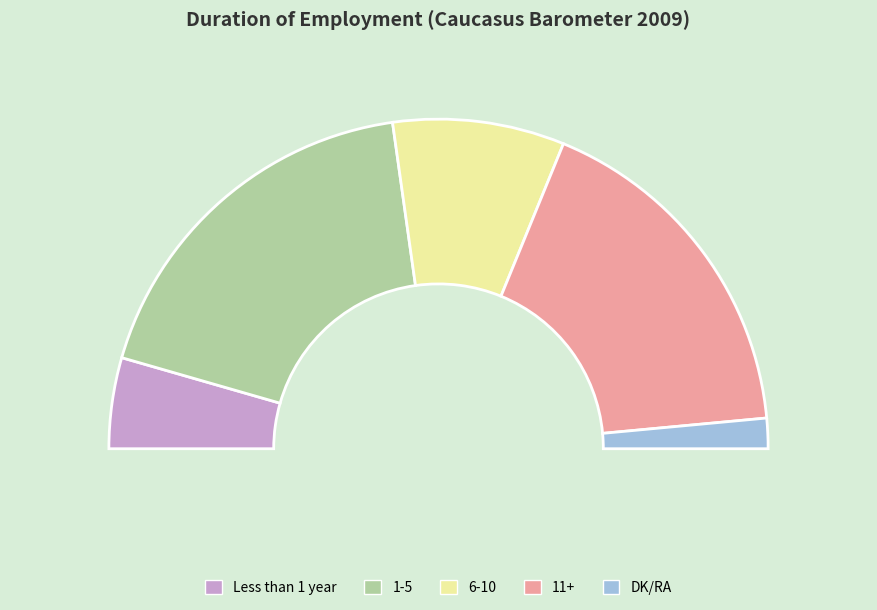

To the nearest percent, what percentage of the pie is Less than 1 year?

9%